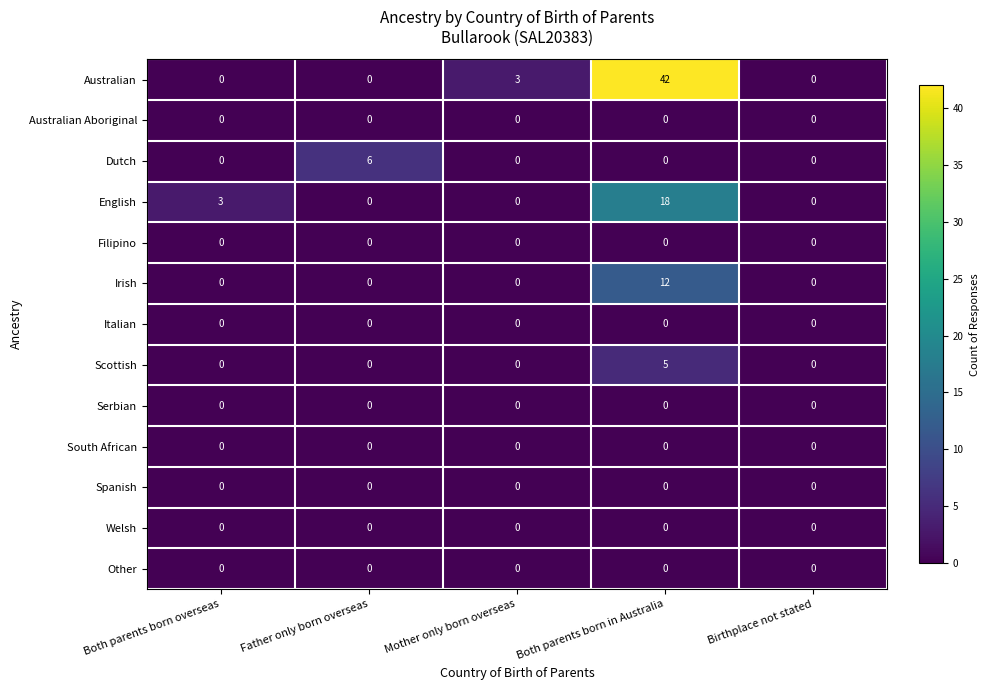

What is the sum of all English values?

21